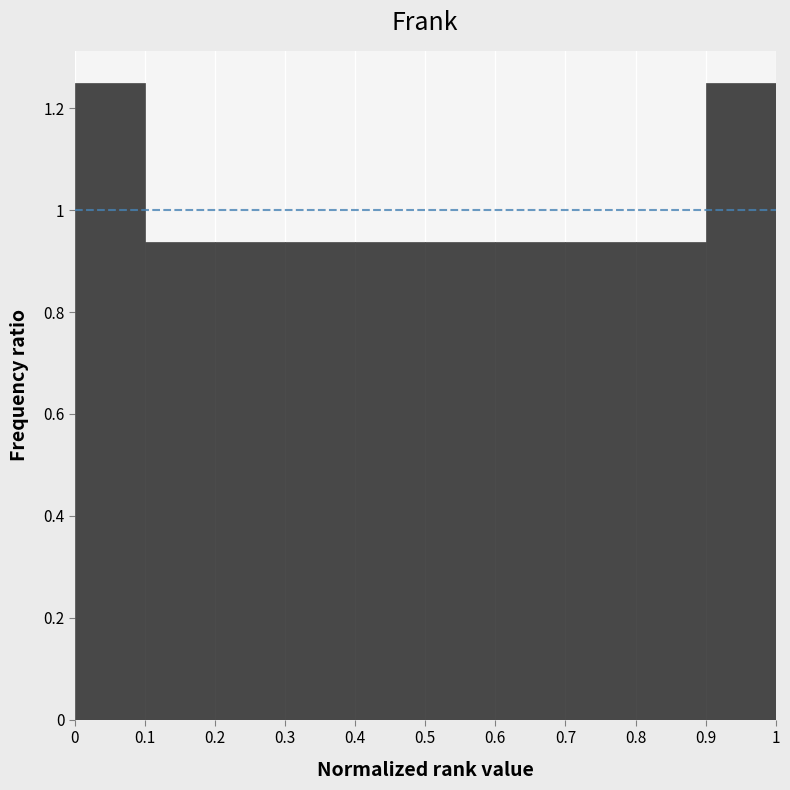

How tall is the bar that spans 0 to 0.1 on the x-axis? The values are not printed on the chart, so give them approximately, as read against the axis.

1.26